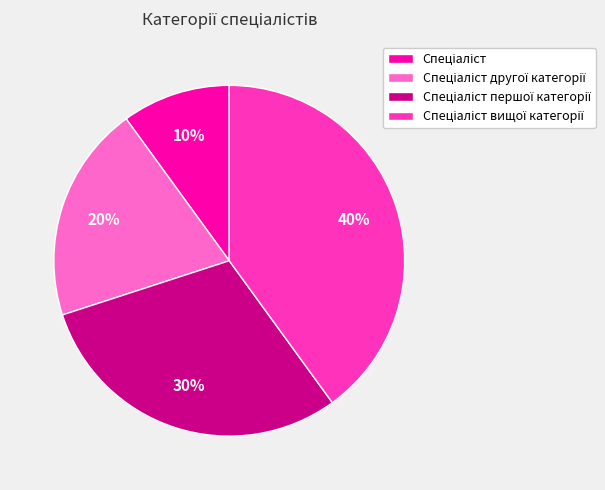

To the nearest percent, what is the difference between the largest and smallest slice percentages?

30%